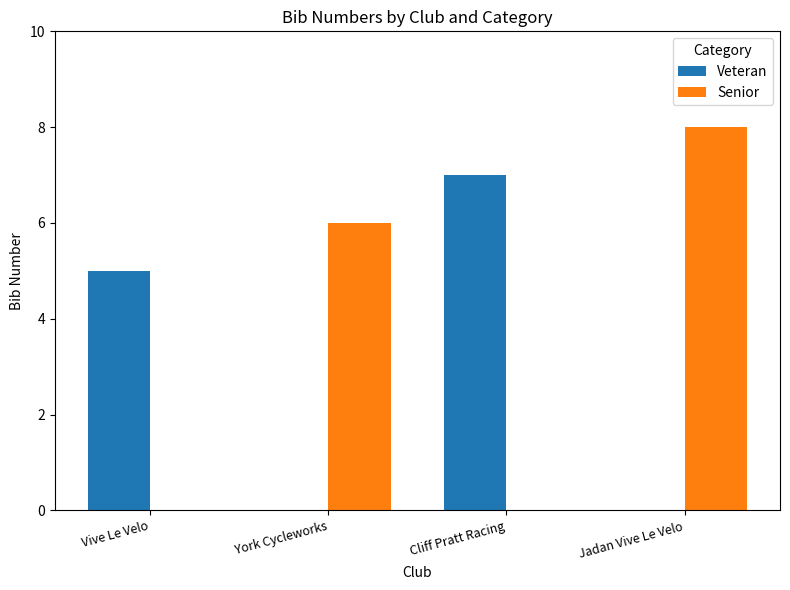

Where is Veteran nearest to the value 3?

Vive Le Velo